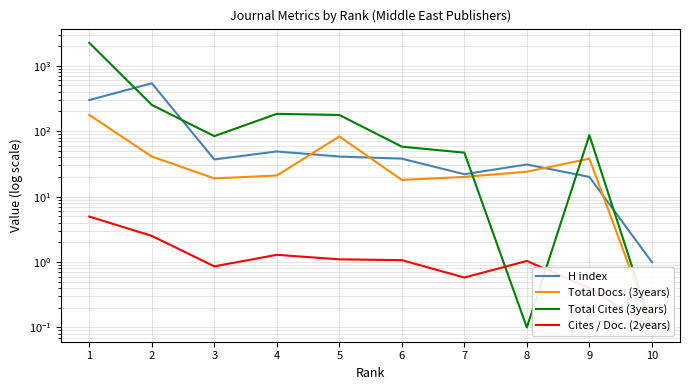

How many values in the Total Docs. (3years) series exceed 24?

4